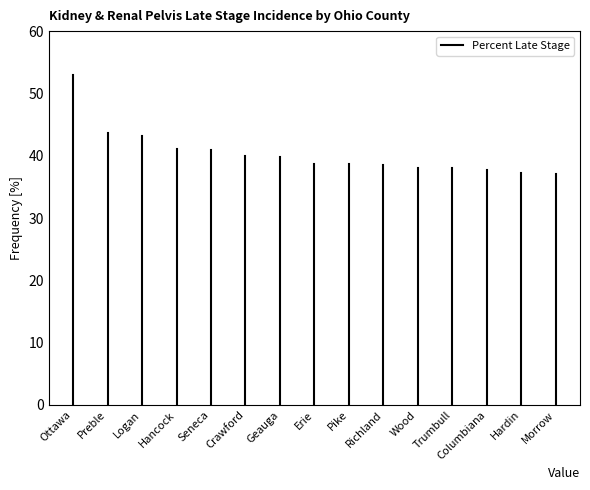

The chart shows a value of -36.3 at Ottawa. True or false?

False